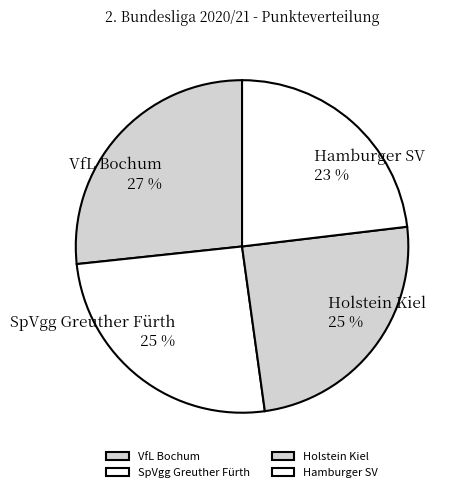

How many slices are in this pie chart?

4